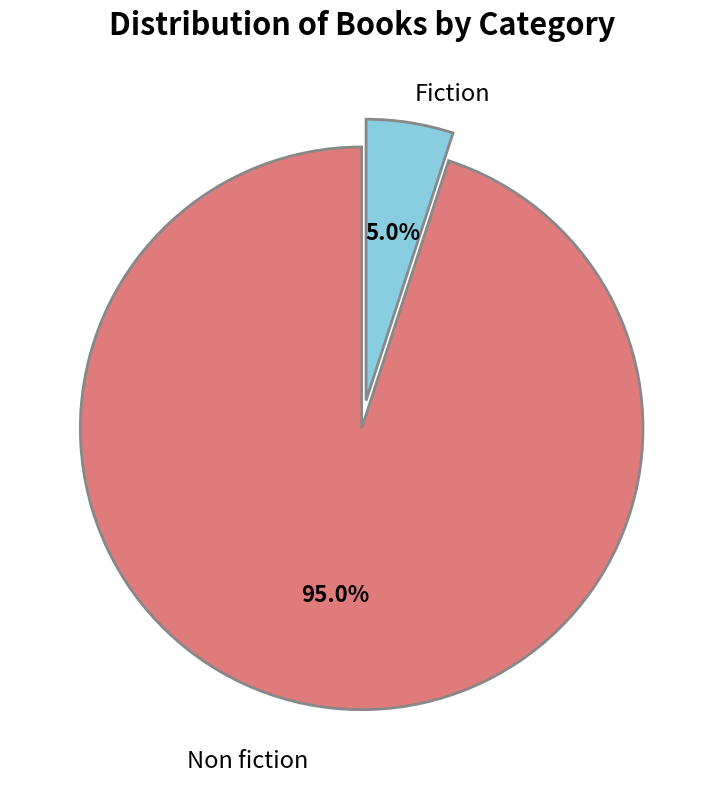

Between Fiction and Non fiction, which is larger?

Non fiction